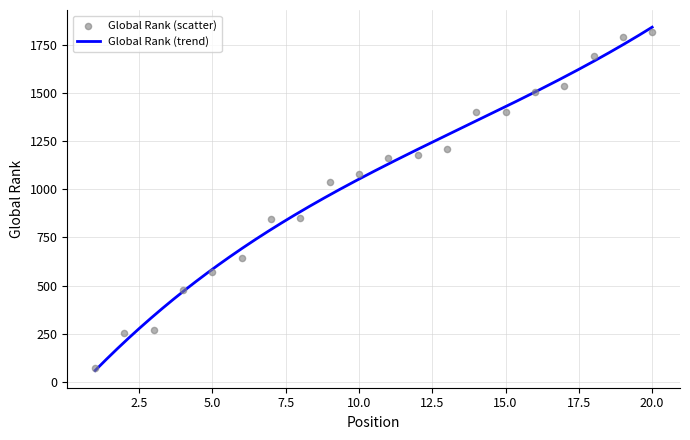

What is the ratio of the value at 3 to the value at 19?

0.2